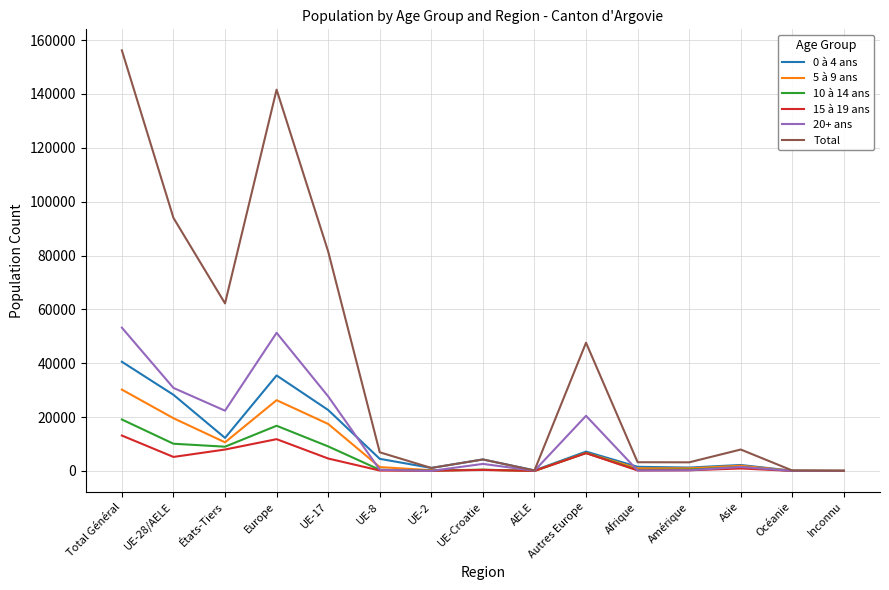

The value of Total at Europe is 141589. True or false?

True